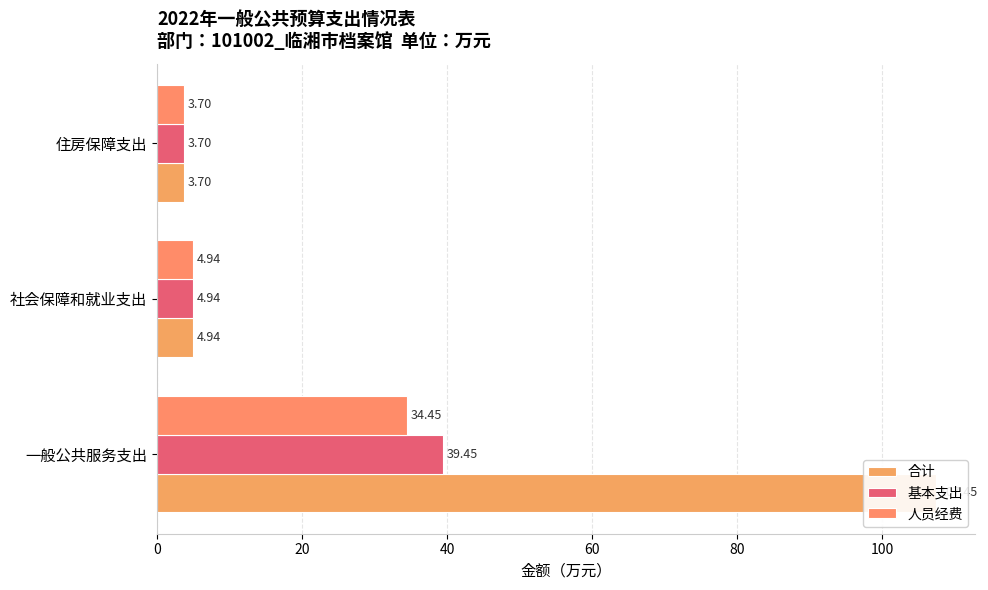

The value of 合计 at 社会保障和就业支出 is 8.2. True or false?

False